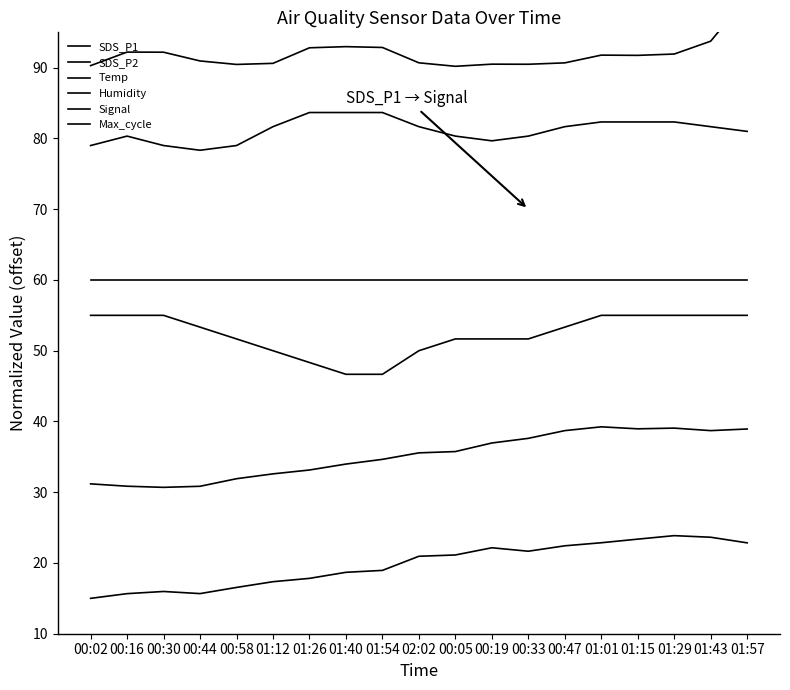

How many categories are shown in the chart?

19